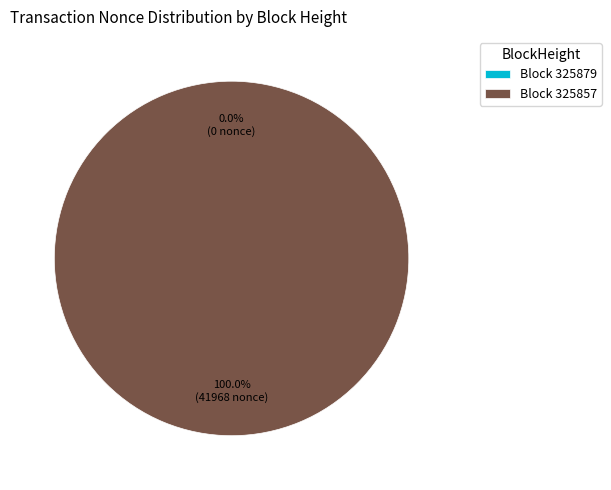

Does any single category account for the majority?

Yes